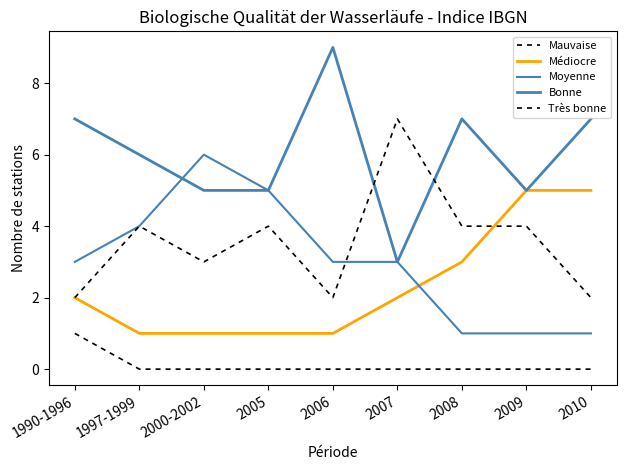

Between which two adjacent categories do Bonne and Moyenne first intersect?

1997-1999 and 2000-2002